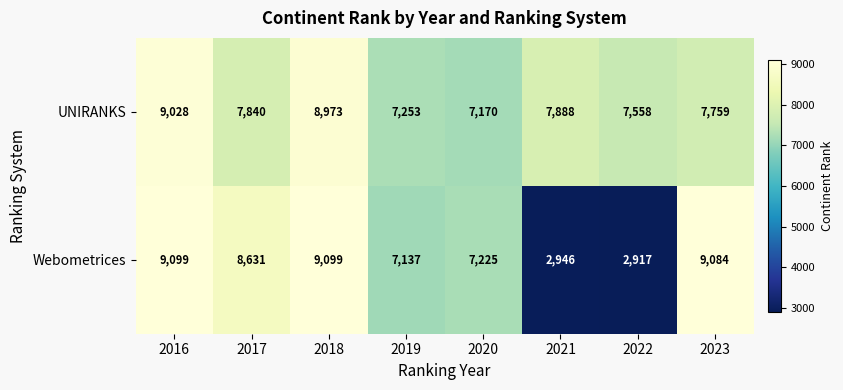

At which category is the sum across all series the highest?

2016